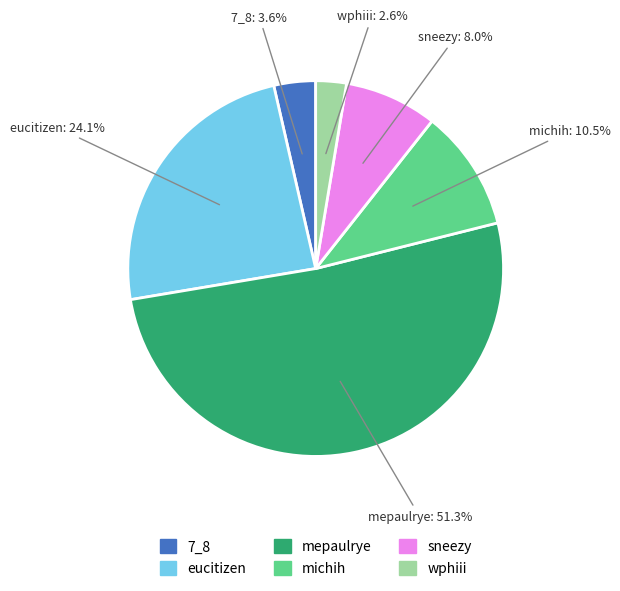

Rank the categories by value from lowest to highest.

wphiii, 7_8, sneezy, michih, eucitizen, mepaulrye